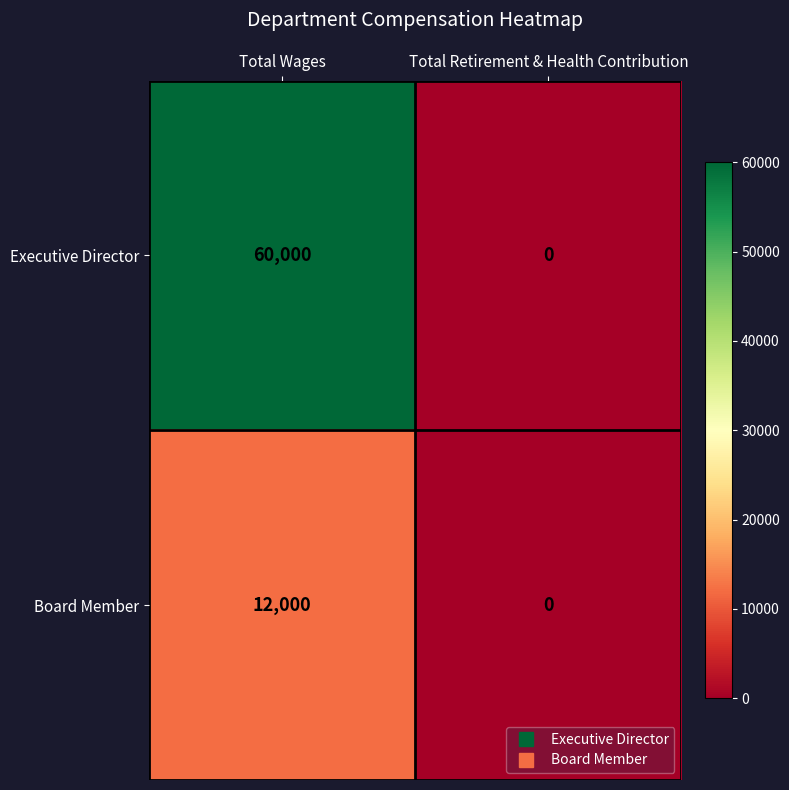

Which series changed the most between Total Wages and Total Retirement & Health Contribution?

Executive Director